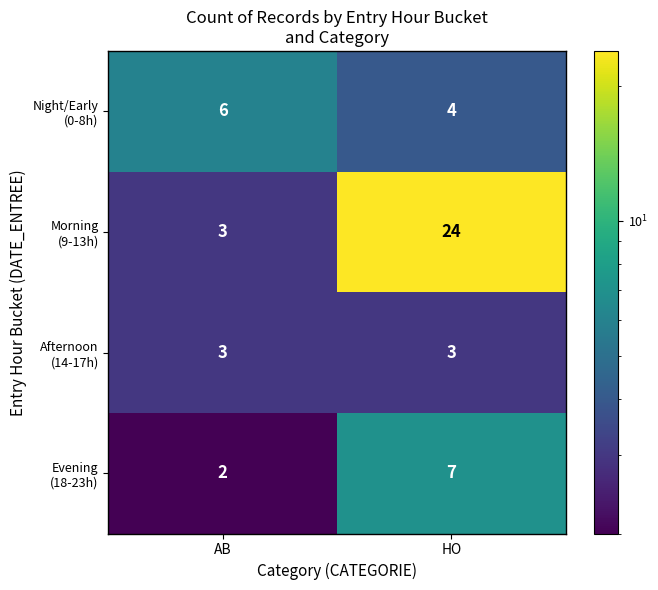

What is the total value across all series at HO?

38